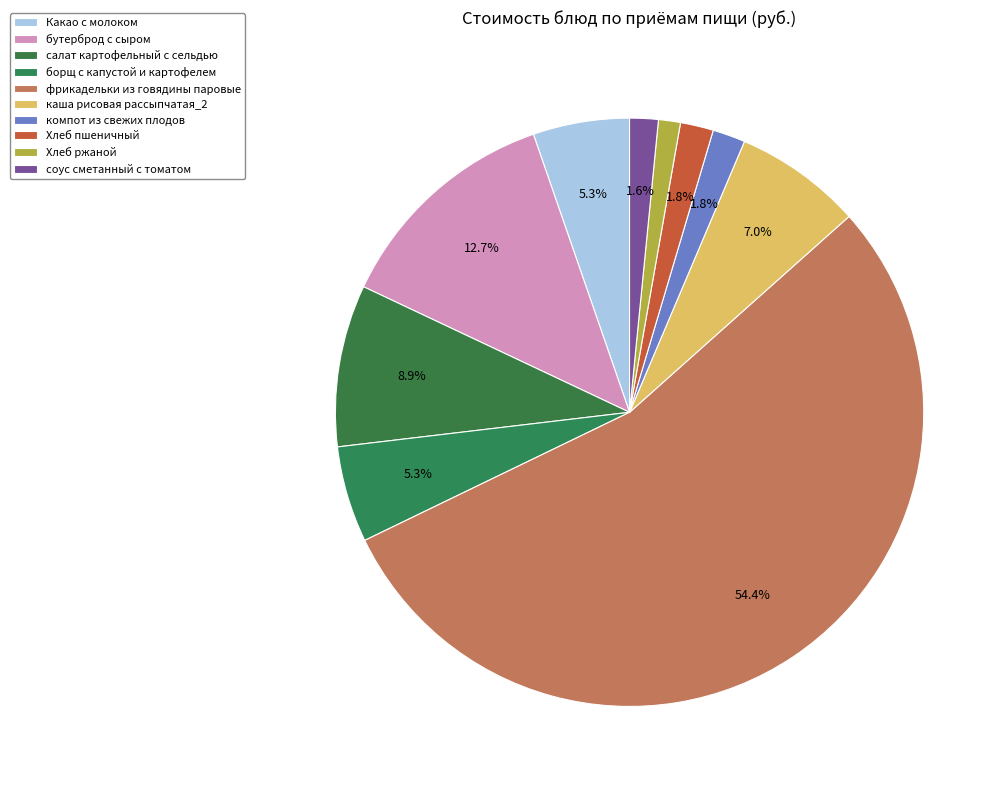

Which has a higher value, борщ с капустой и картофелем or Какао с молоком?

Какао с молоком